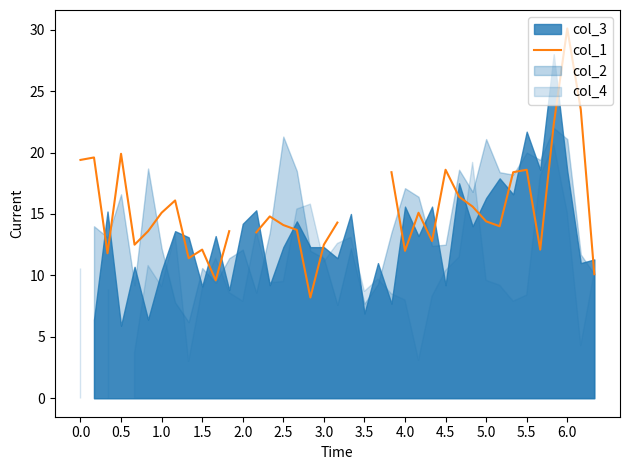

The value at 0.0 is 19.4. True or false?

True